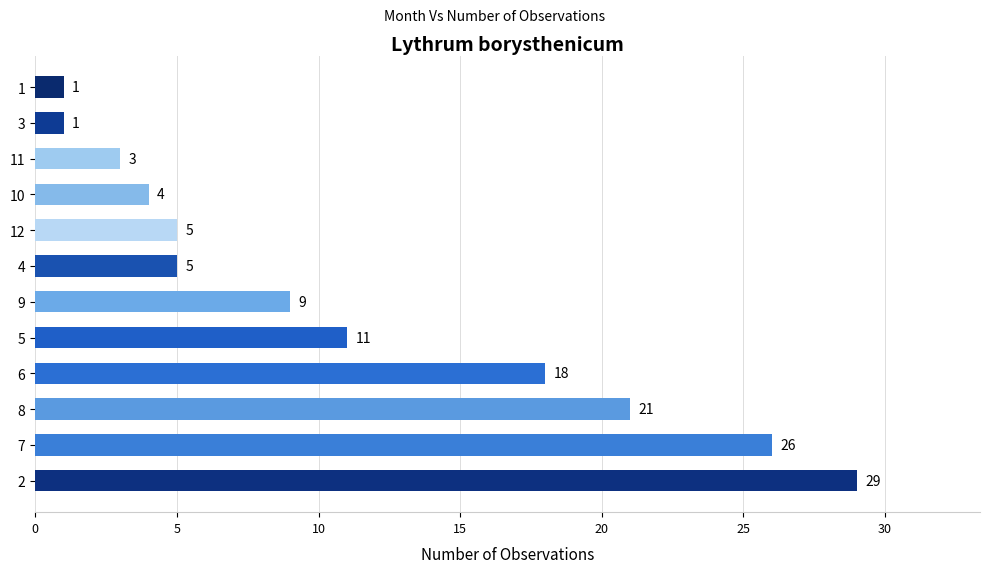

True or false: the data shows 11 at 5.

True